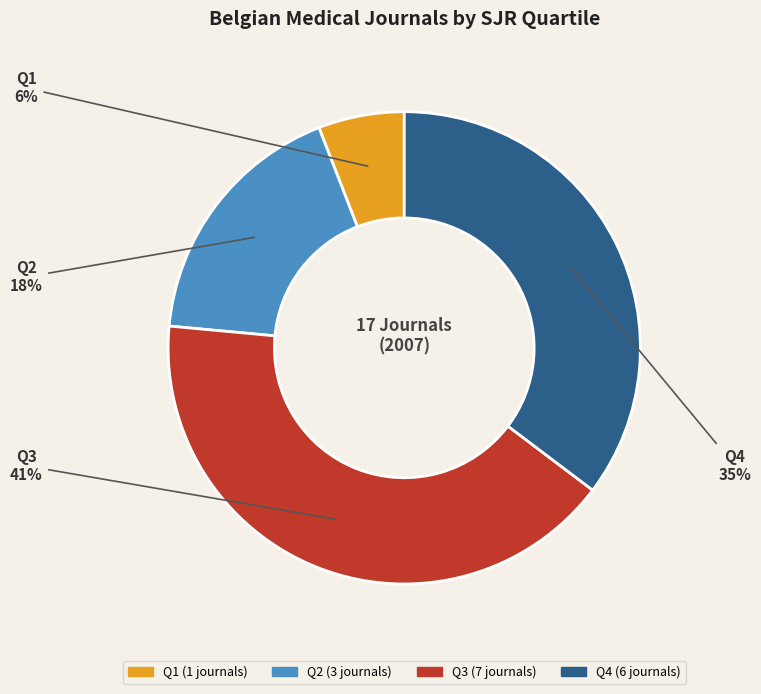

To the nearest percent, what portion does Q3 represent?

41%